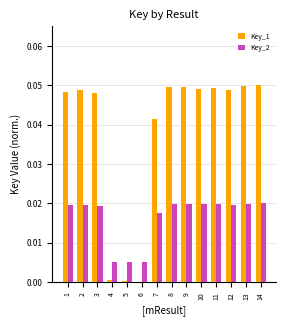

True or false: Key_1 has a value of 0.1 at 7.

False